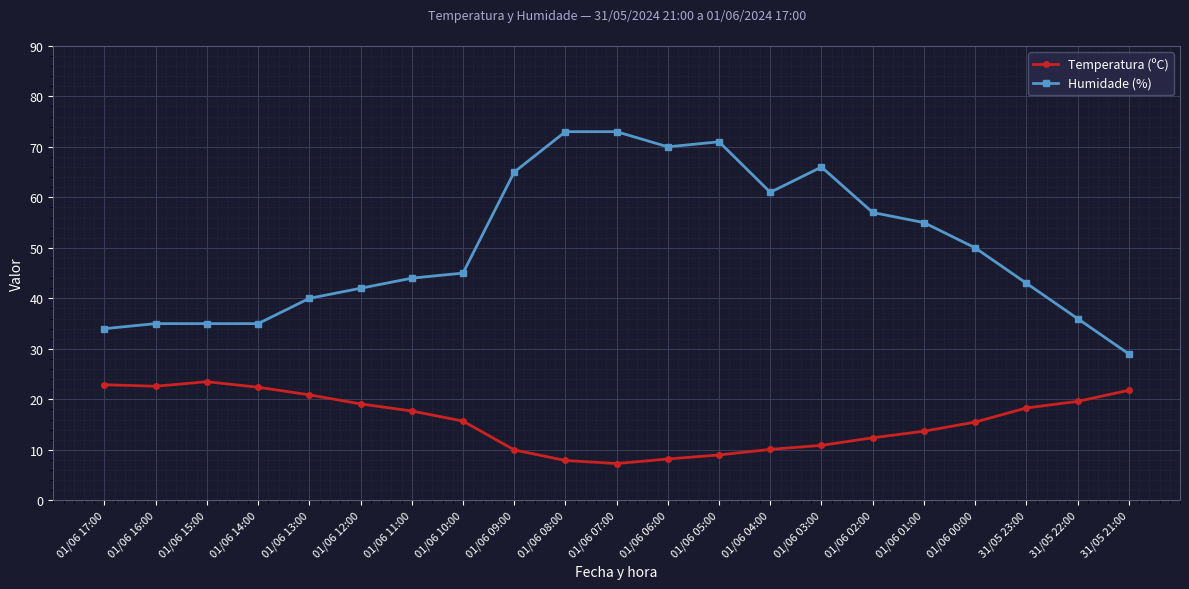

True or false: Temperatura (ºC) and Humidade (%) cross at least once.

False